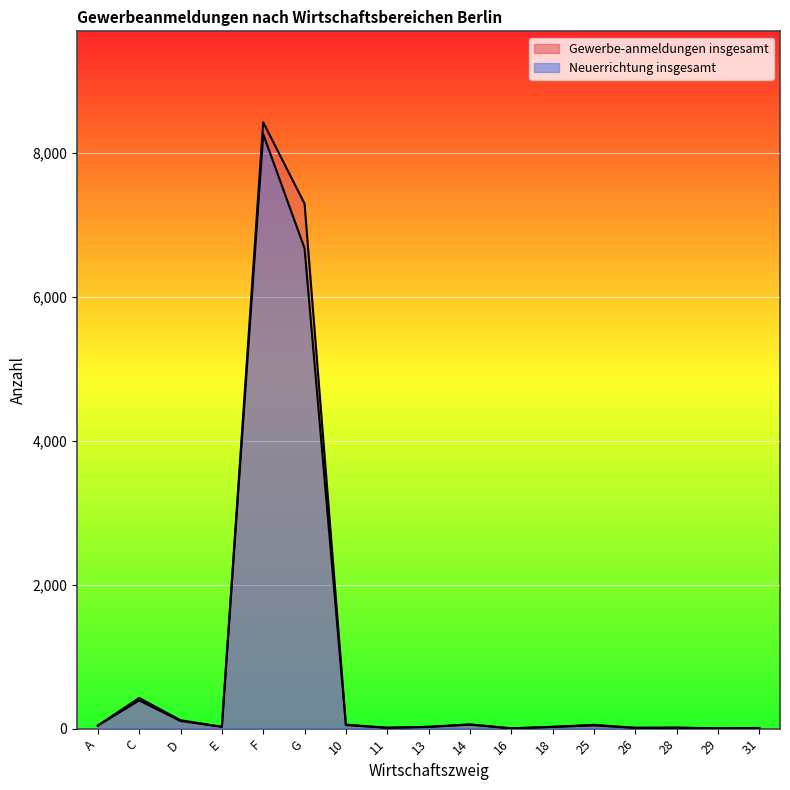

The Neuerrichtung insgesamt series shows 12 at 28. True or false?

True